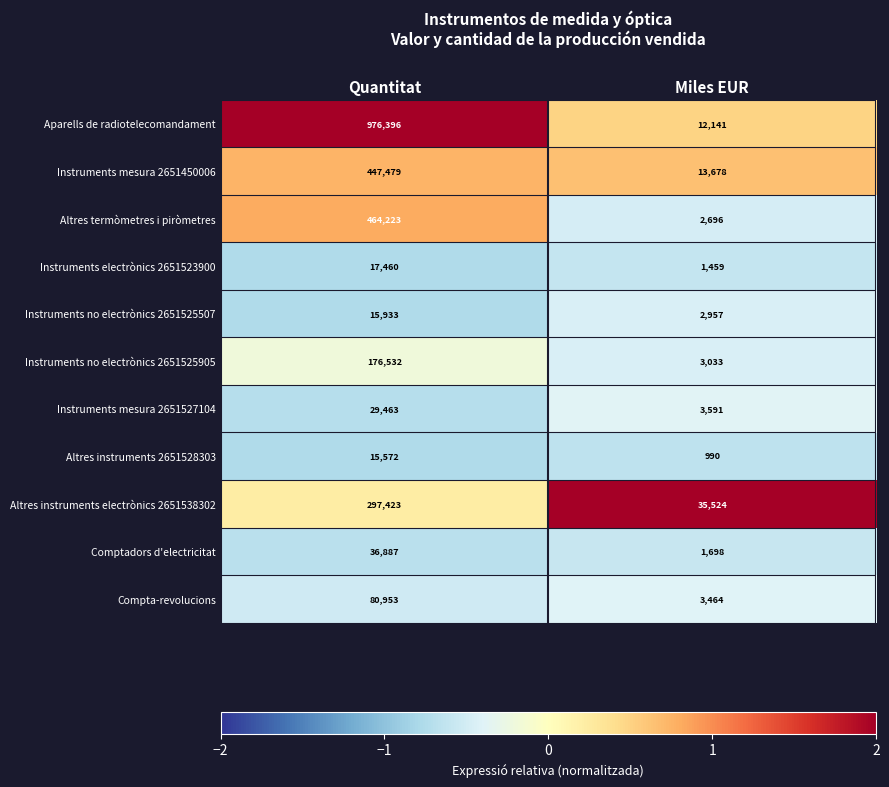

Which series has the largest total across all categories?

Aparells de radiotelecomandament